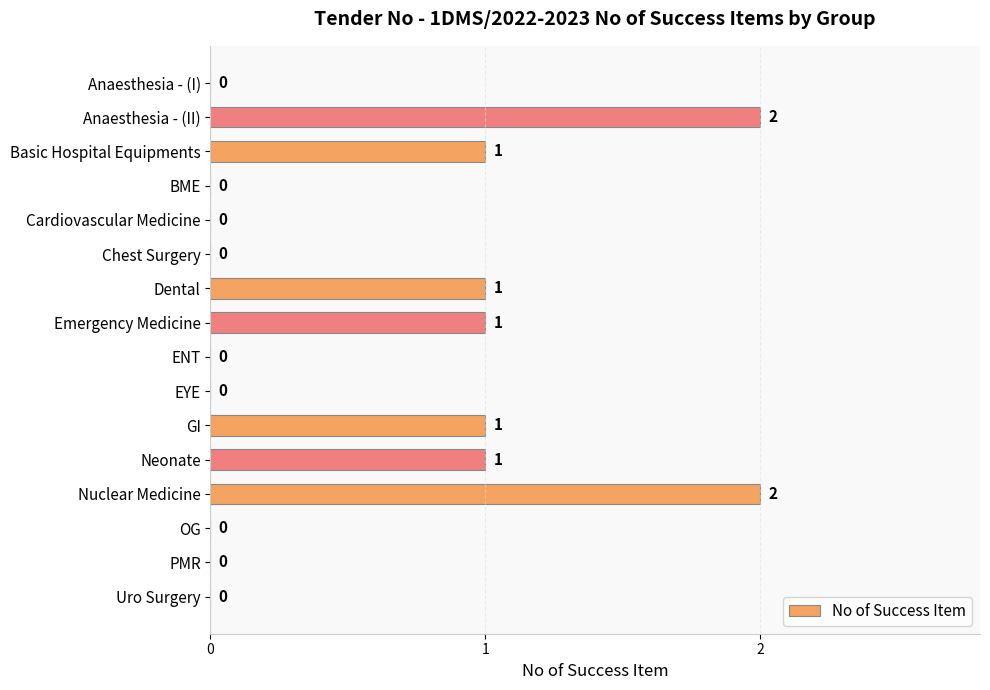

Reading top to bottom, list all the values displayed in this chart.

Anaesthesia - (I)=0	Anaesthesia - (II)=2	Basic Hospital Equipments=1	BME=0	Cardiovascular Medicine=0	Chest Surgery=0	Dental=1	Emergency Medicine=1	ENT=0	EYE=0	GI=1	Neonate=1	Nuclear Medicine=2	OG=0	PMR=0	Uro Surgery=0